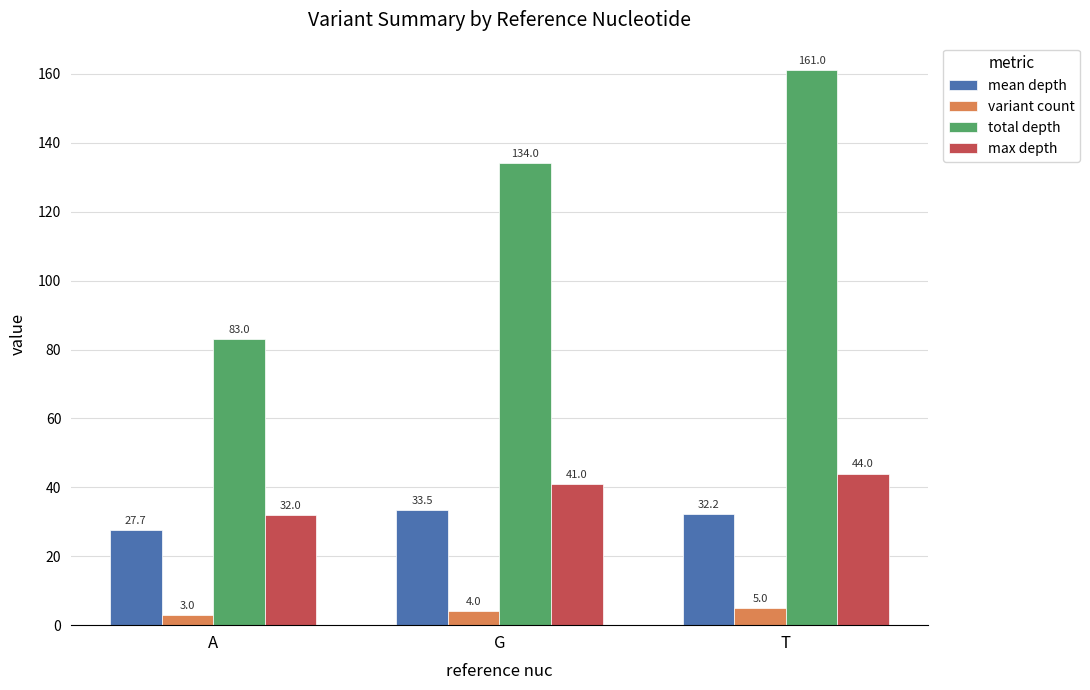

Rank the series by their maximum value, from highest to lowest.

total depth, max depth, mean depth, variant count